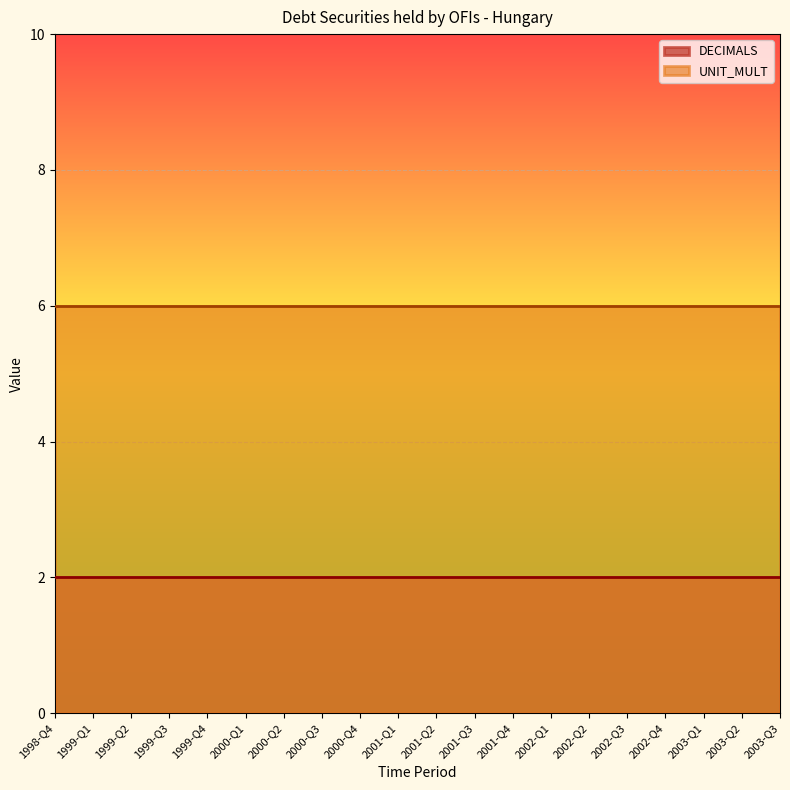

What is the lowest value of the UNIT_MULT series?

6